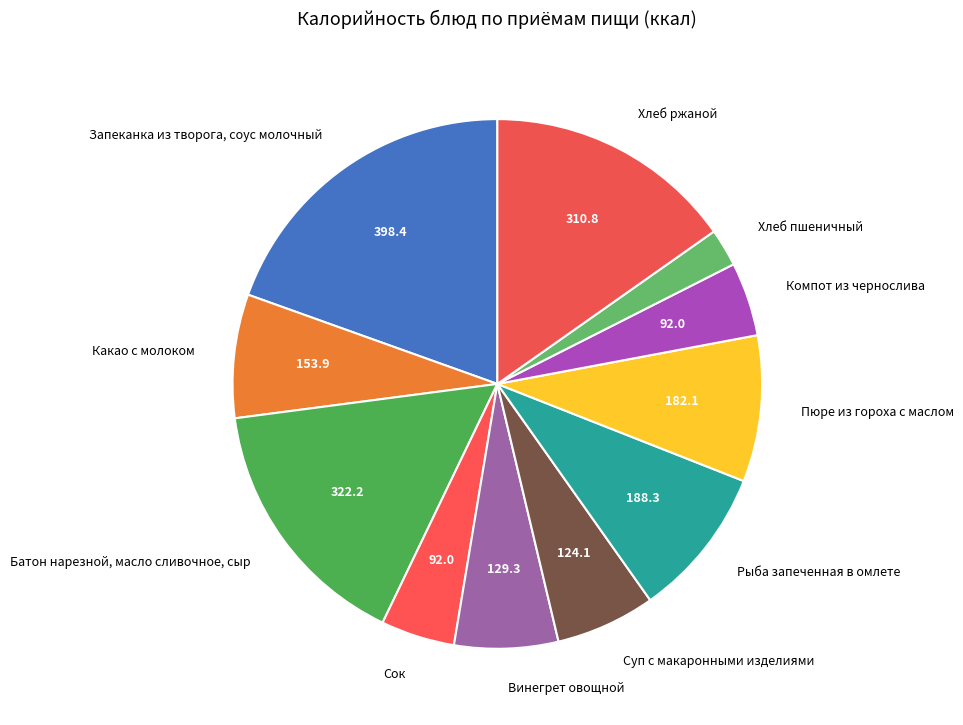

Approximately how many times larger is the value at Какао с молоком compared to Суп с макаронными изделиями?

1.2